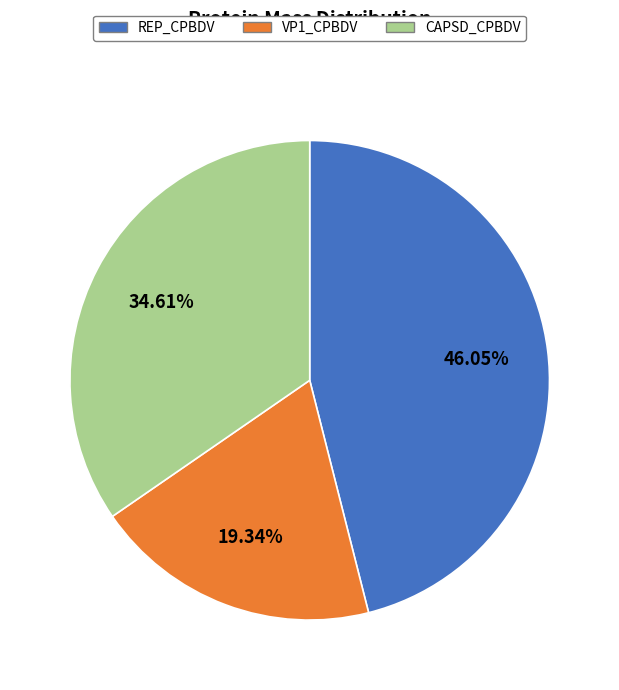

Which has a higher value, REP_CPBDV or CAPSD_CPBDV?

REP_CPBDV